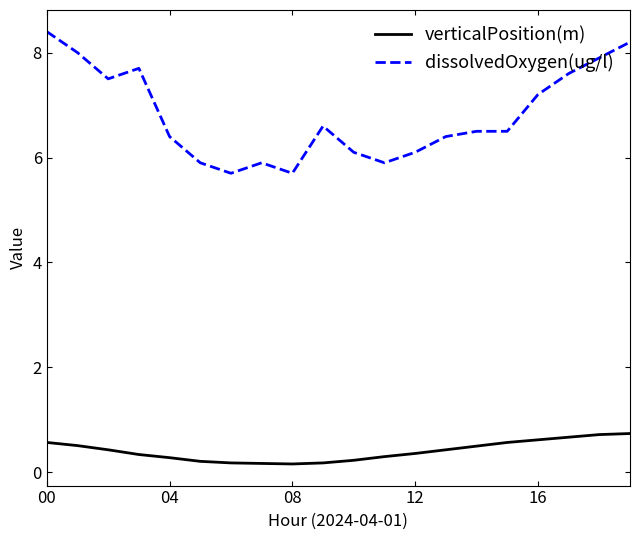

Which series has the largest total across all categories?

dissolvedOxygen(ug/l)